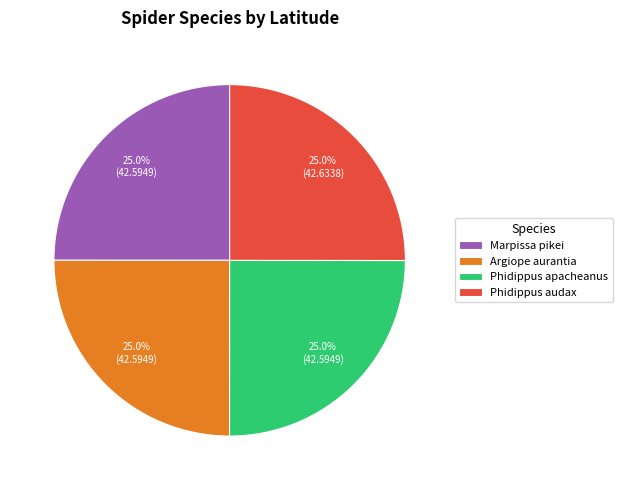

How many slices are in this pie chart?

4